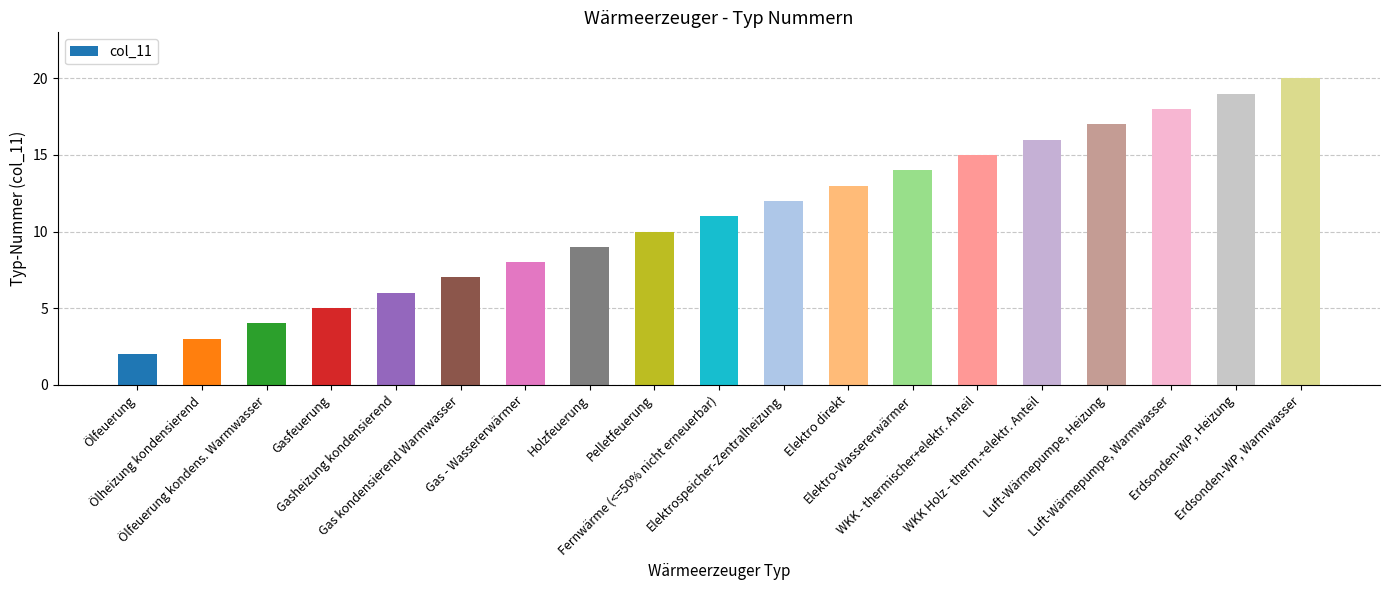

Is it true that the value at Elektro-Wassererwärmer is 14?

True